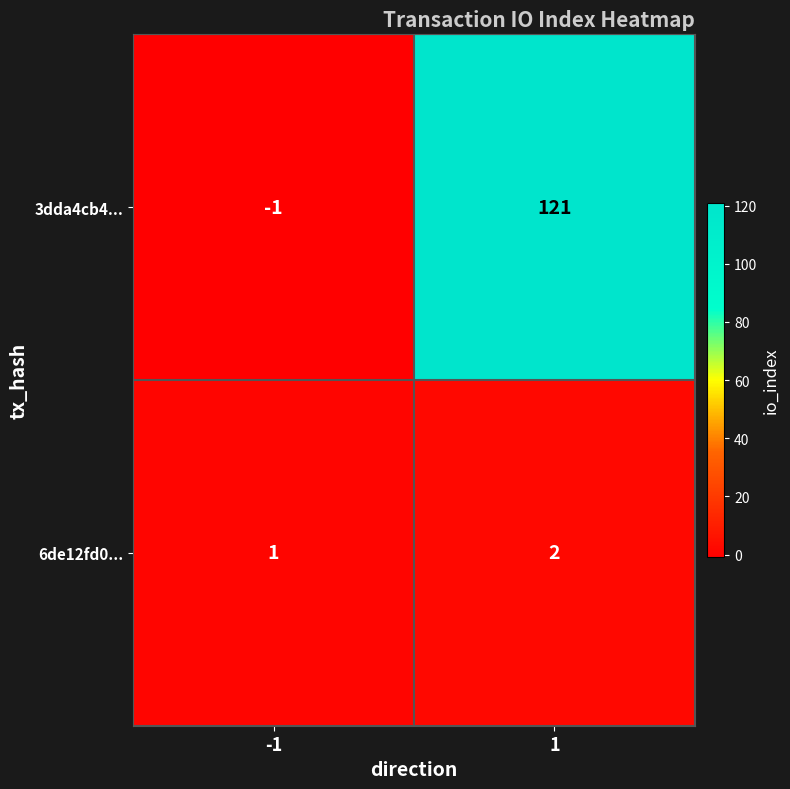

Read the 3dda4cb4... value at 1.

121